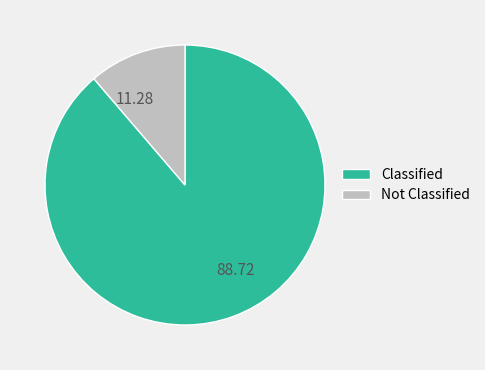

Do Classified and Not Classified together represent more than half of the pie?

Yes